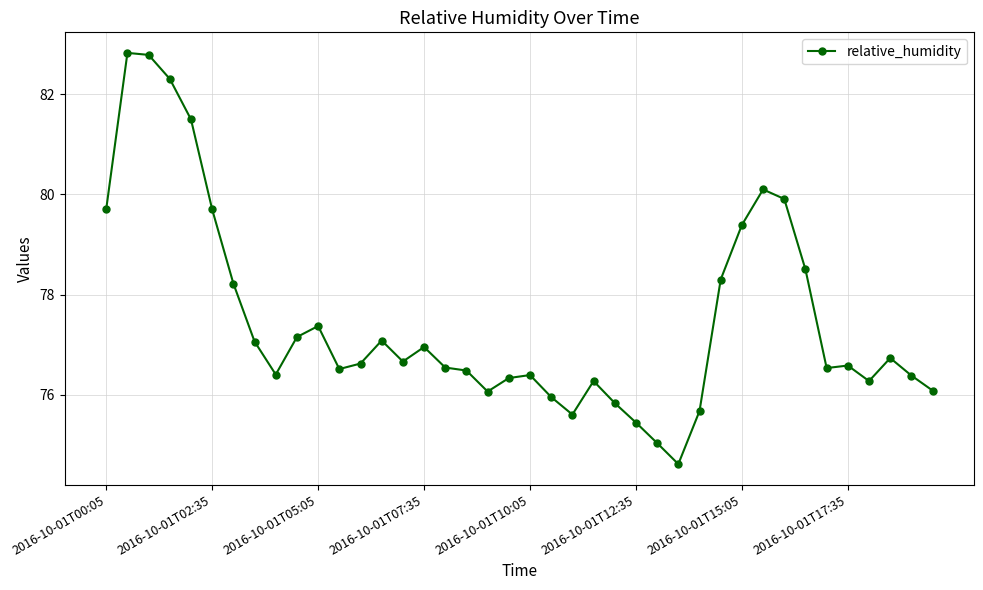

What is the value of the 18th point from the left?

76.5